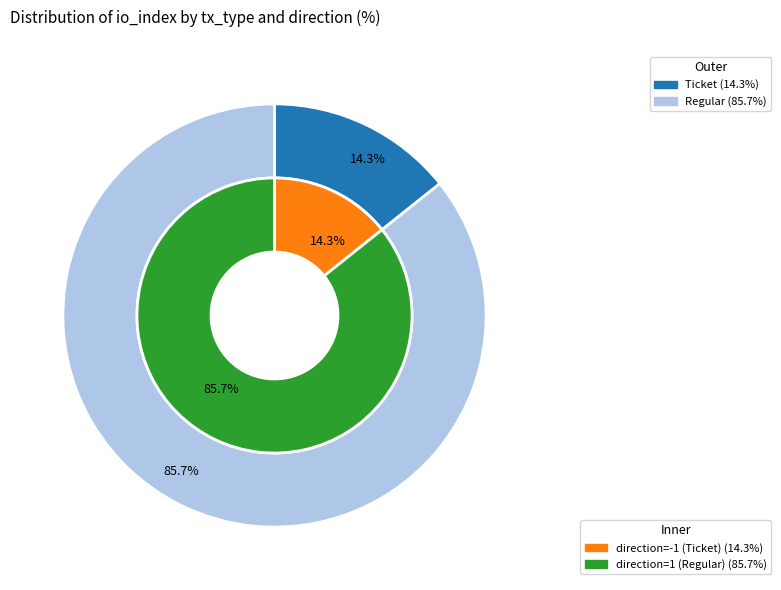

Combined, what portion of the pie is Regular and Ticket?

100.0%